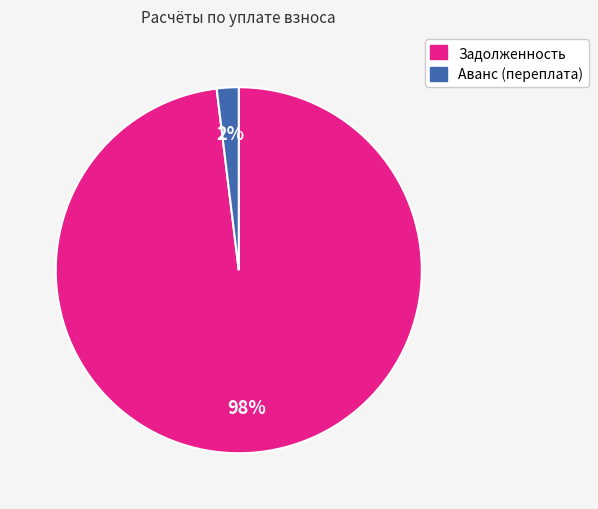

How many slices are in this pie chart?

2